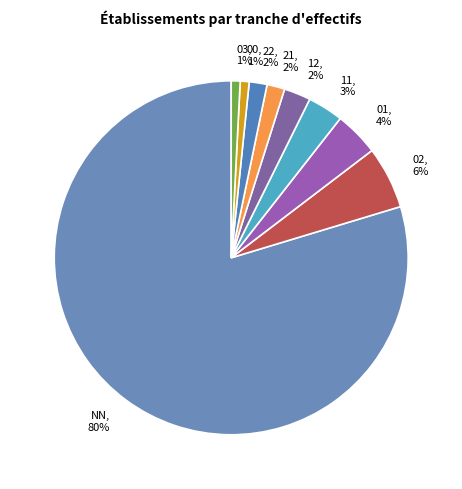

To the nearest percent, what is the average slice percentage?

11%